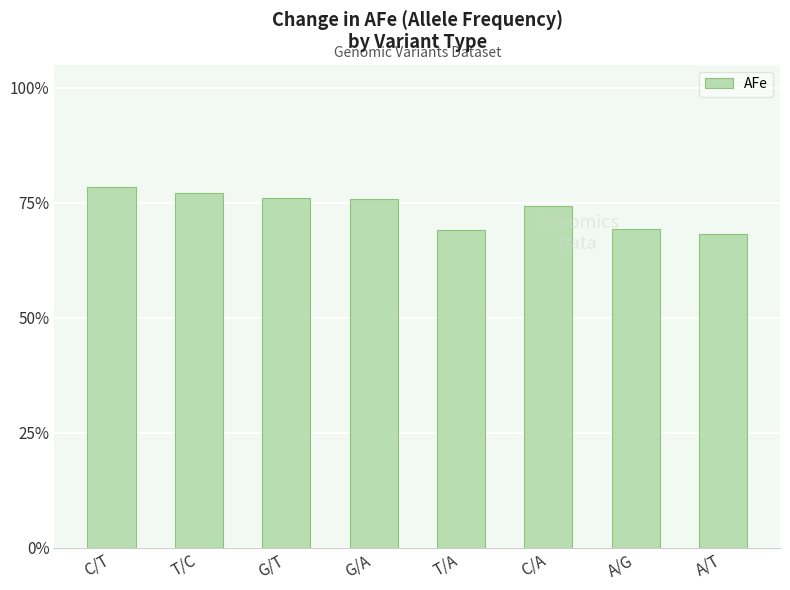

What is the label of the 4th bar from the right?

T/A